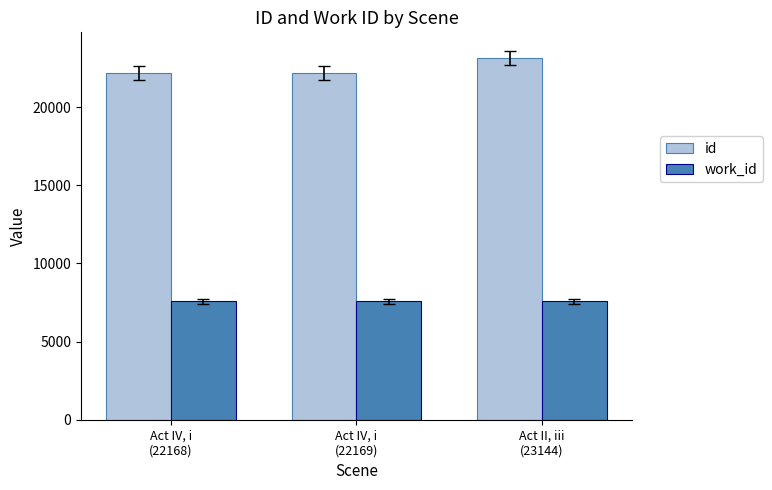

At Act II, iii
(23144), list the series in order from largest to smallest.

id, work_id